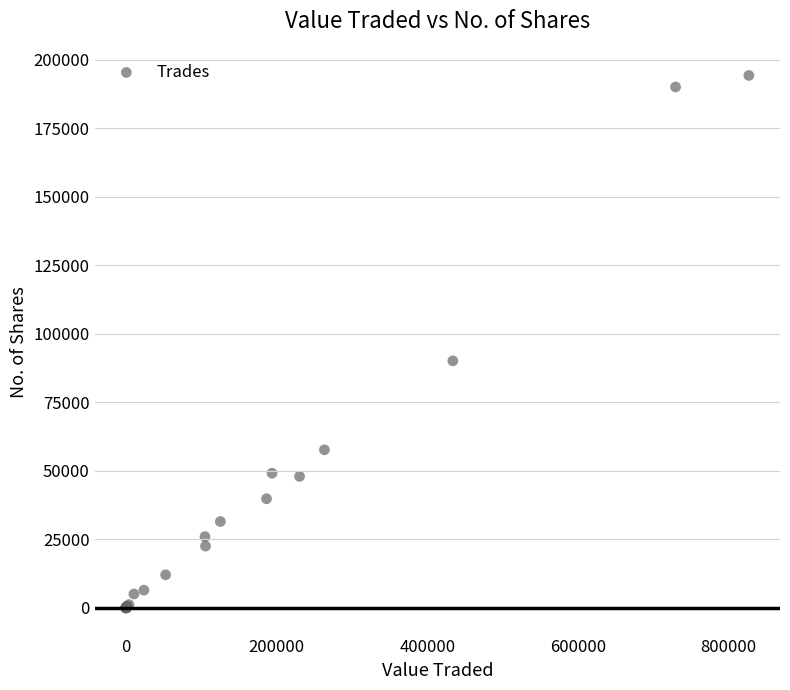

What Y value in the scatter plot is closest to 97102?

90118